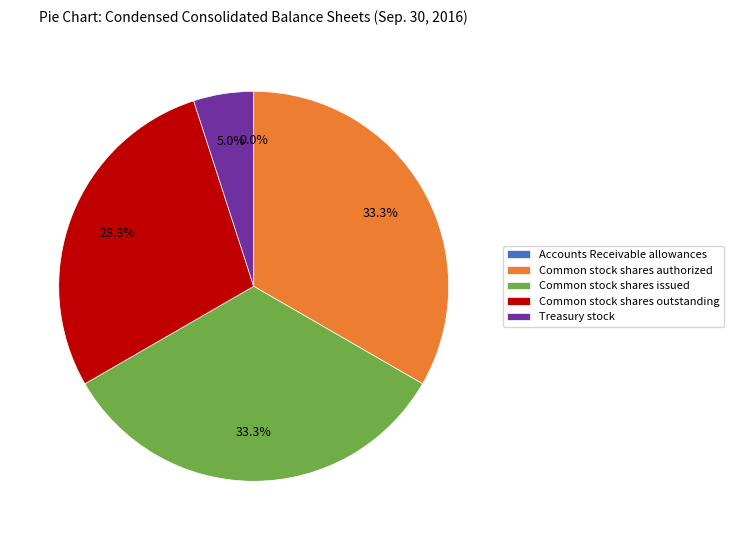

Rank the categories by value from highest to lowest.

Common stock shares authorized, Common stock shares issued, Common stock shares outstanding, Treasury stock, Accounts Receivable allowances